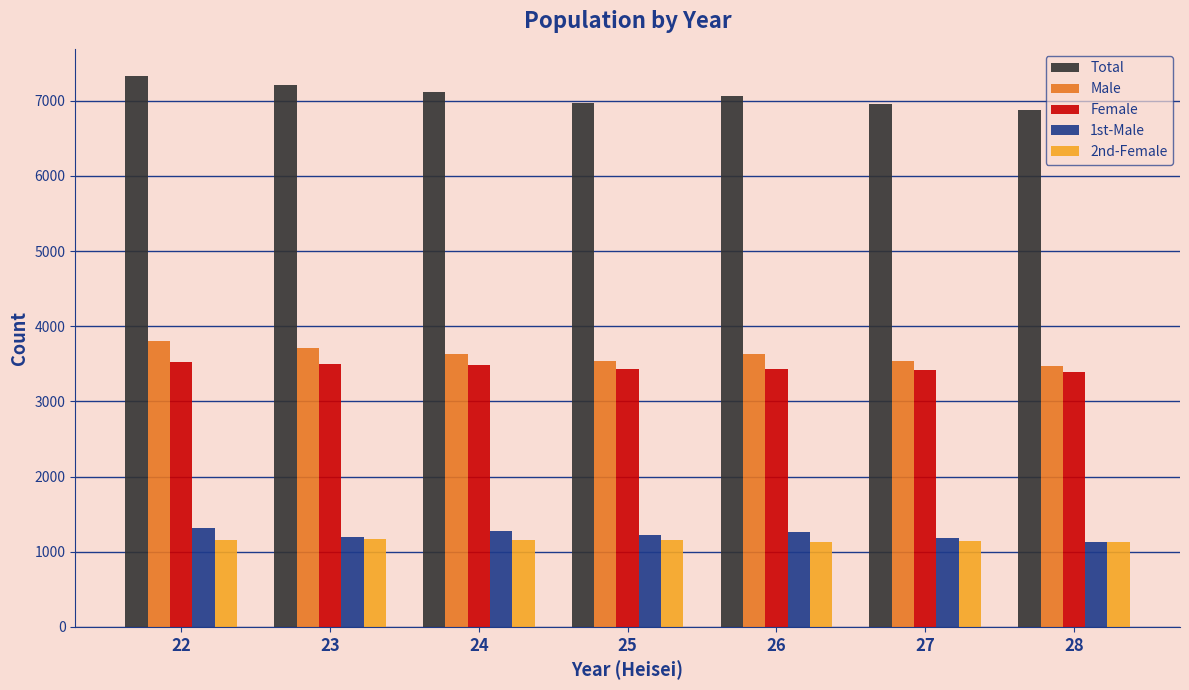

What is the spread (max minus min) of values at 23?

6046